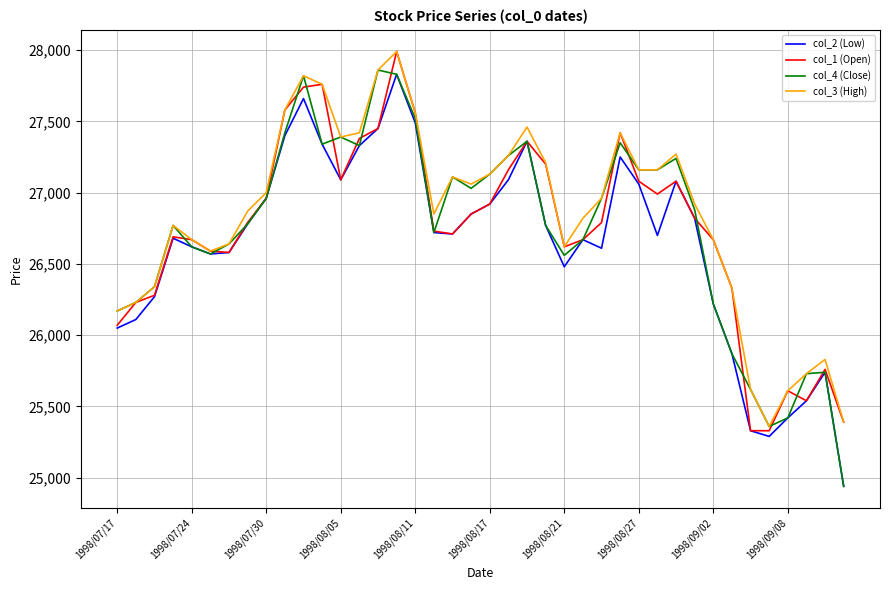

What is the greatest value displayed?

27990